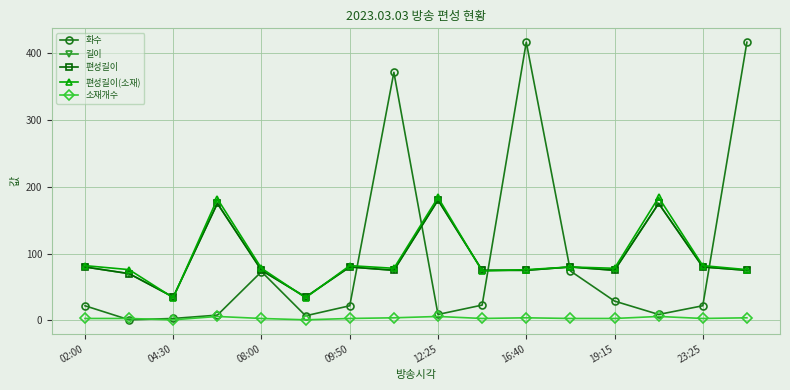

Is this an area chart (filled region under the line)?

No